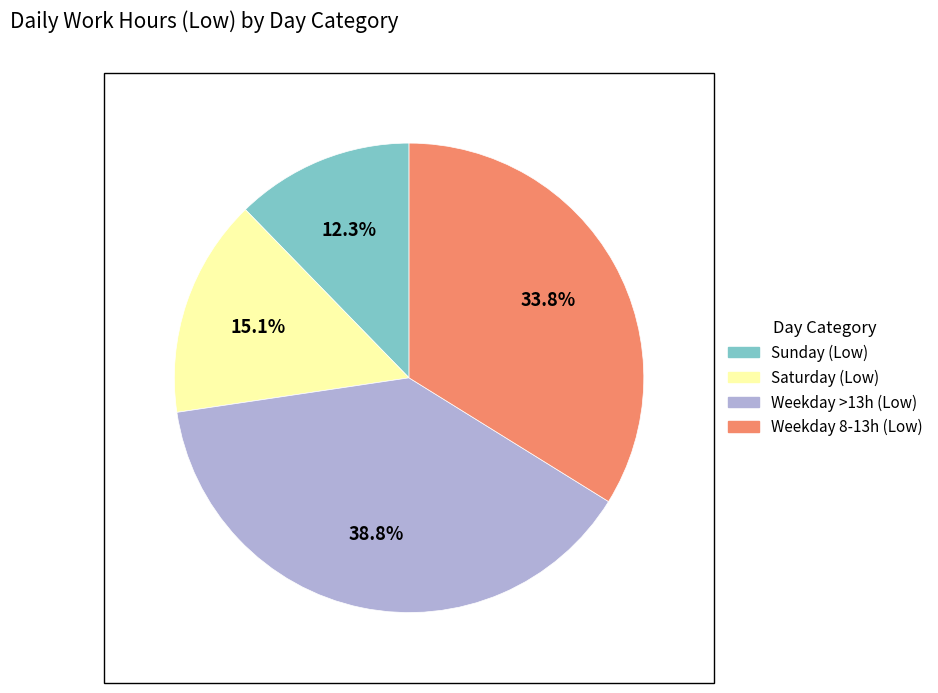

Is there a majority slice in this chart?

No